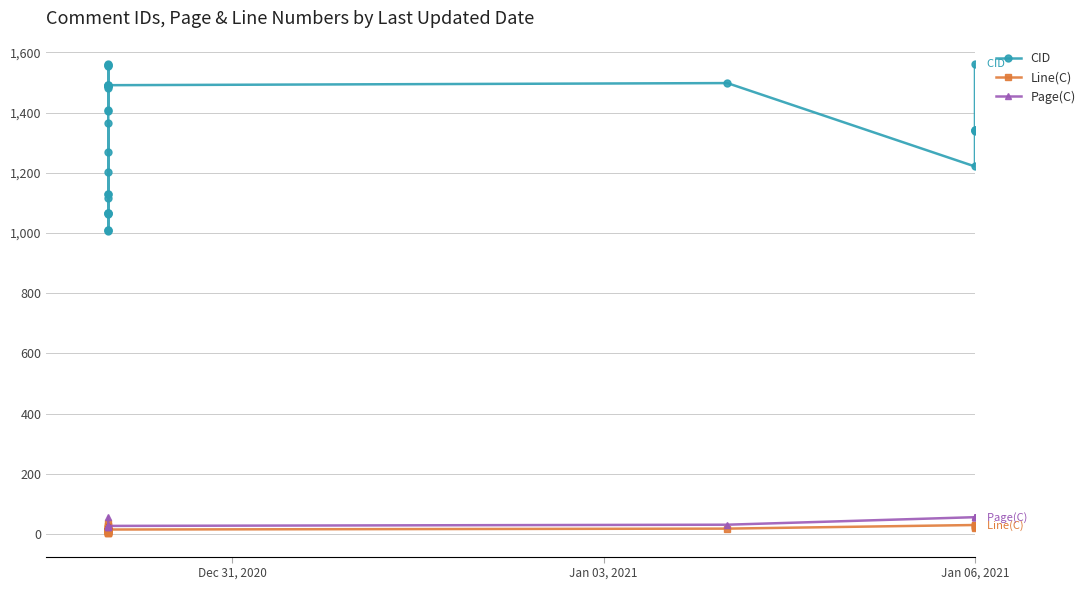

Is this an area chart (filled region under the line)?

No